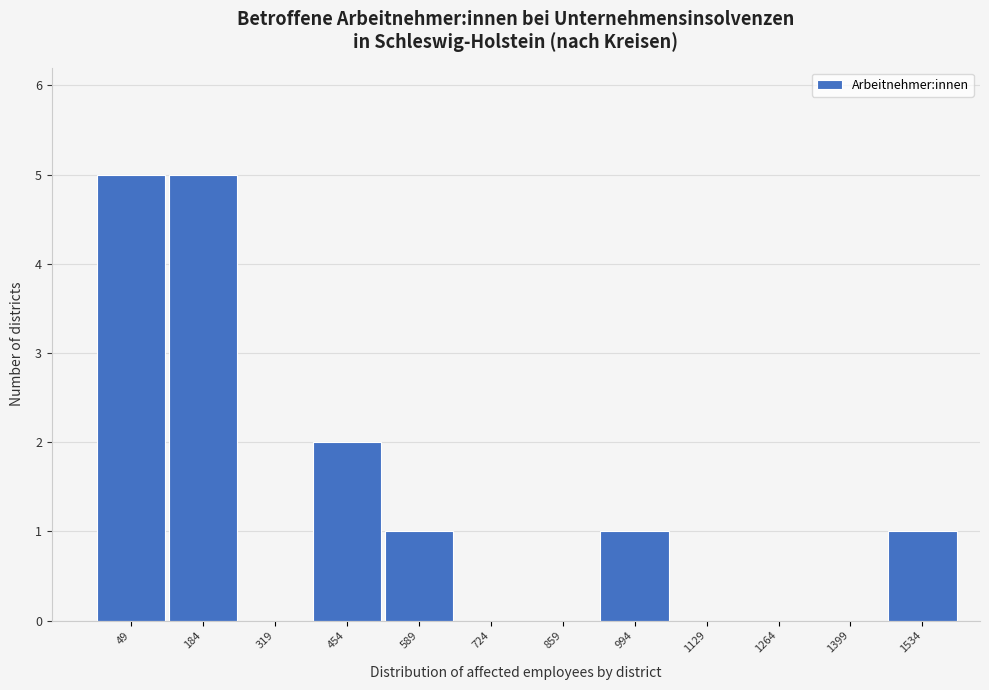

Reading left to right, transcribe all the data shown in this chart.

49=5	184=5	319=0	454=2	589=1	724=0	859=0	994=1	1129=0	1264=0	1399=0	1534=1